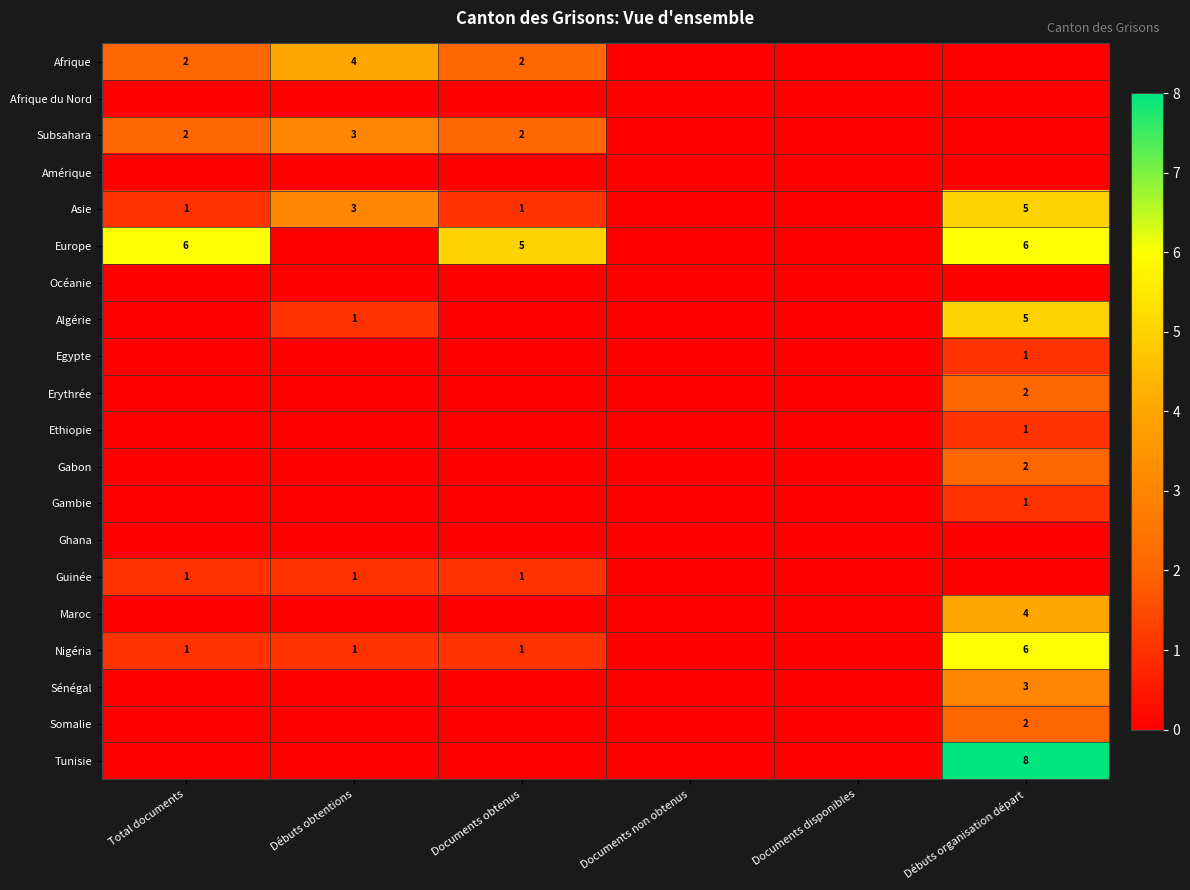

The value of Ethiopie at Débuts organisation départ is 1. True or false?

True